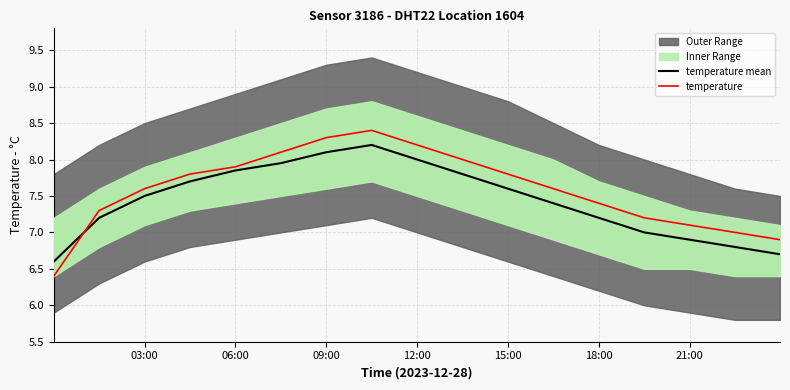

Which series ends up on top after the final intersection of temperature and temperature mean?

temperature